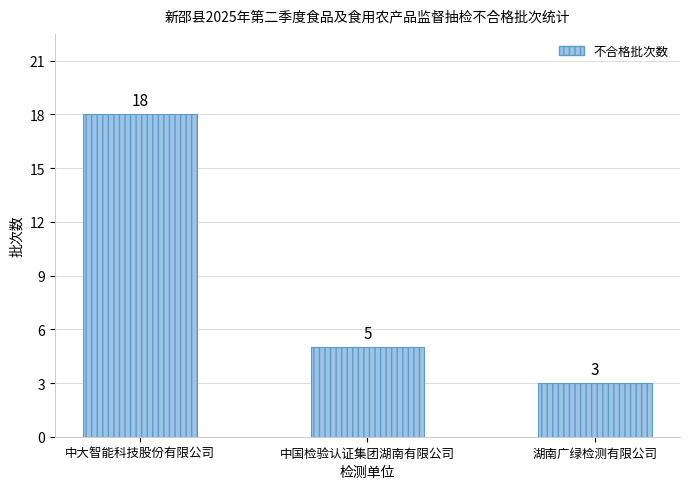

The value at 中国检验认证集团湖南有限公司 is 5. True or false?

True